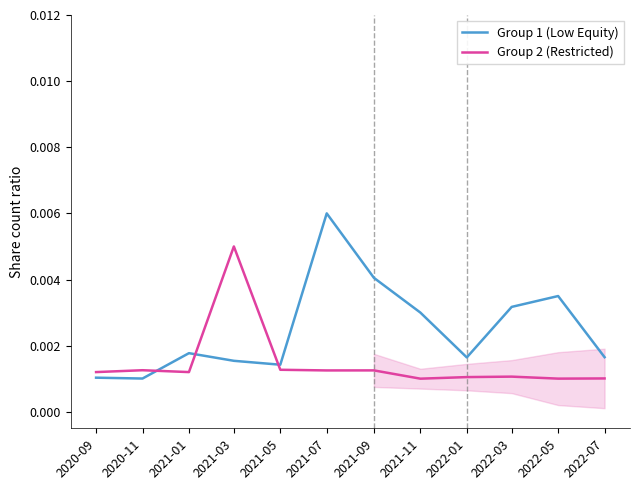

What is the label of the 7th point from the left?

2021-09